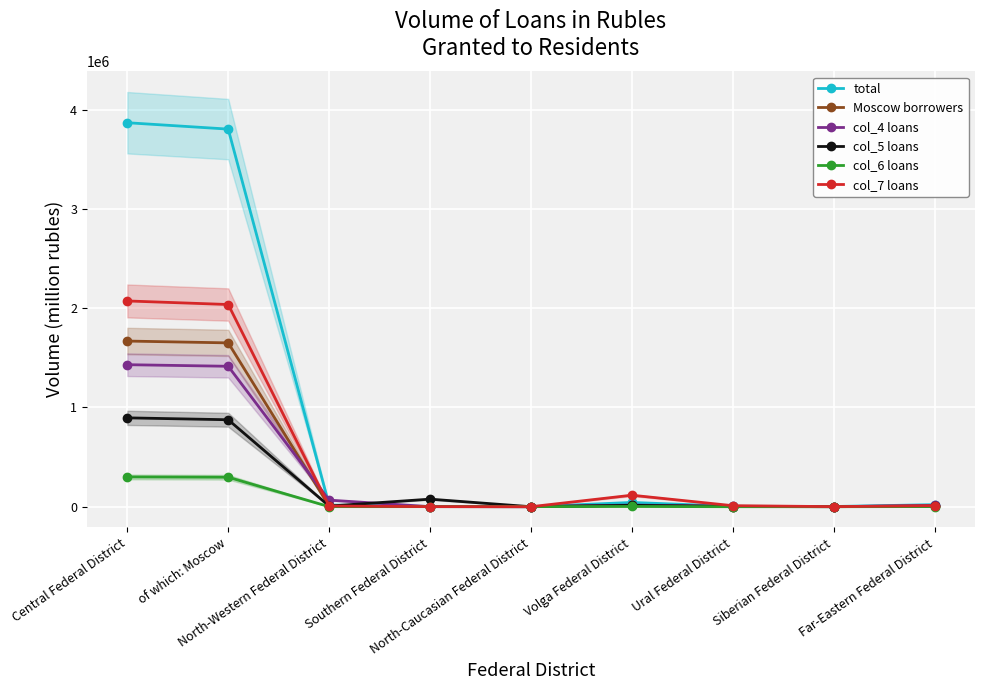

Reading right to left, what are all the values shown in this chart?

total: Far-Eastern Federal District=20798	Siberian Federal District=2097	Ural Federal District=4315	Volga Federal District=42953	North-Caucasian Federal District=299	Southern Federal District=1727	North-Western Federal District=16800	of which: Moscow=3805378	Central Federal District=3869738
Moscow borrowers: Far-Eastern Federal District=8308	Siberian Federal District=714	Ural Federal District=2085	Volga Federal District=13618	North-Caucasian Federal District=298	Southern Federal District=1126	North-Western Federal District=6475	of which: Moscow=1651075	Central Federal District=1669439
col_4 loans: Far-Eastern Federal District=12740	Siberian Federal District=429	Ural Federal District=3276	Volga Federal District=16570	North-Caucasian Federal District=3	Southern Federal District=817	North-Western Federal District=66429	of which: Moscow=1415283	Central Federal District=1431263
col_5 loans: Far-Eastern Federal District=4911	Siberian Federal District=436	Ural Federal District=1683	Volga Federal District=14408	North-Caucasian Federal District=2	Southern Federal District=76278	North-Western Federal District=6545	of which: Moscow=876438	Central Federal District=895483
col_6 loans: Far-Eastern Federal District=1492	Siberian Federal District=64	Ural Federal District=99	Volga Federal District=2466	North-Caucasian Federal District=997	Southern Federal District=803	North-Western Federal District=661	of which: Moscow=297158	Central Federal District=300131
col_7 loans: Far-Eastern Federal District=10688	Siberian Federal District=869	Ural Federal District=10524	Volga Federal District=115950	North-Caucasian Federal District=0	Southern Federal District=872	North-Western Federal District=7074	of which: Moscow=2037684	Central Federal District=2073621